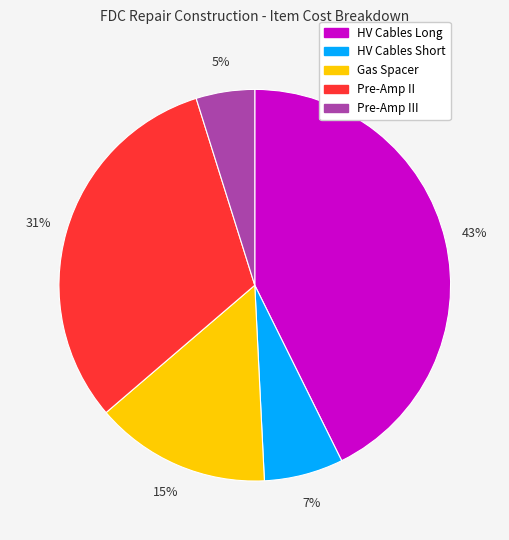

Is there a majority slice in this chart?

No